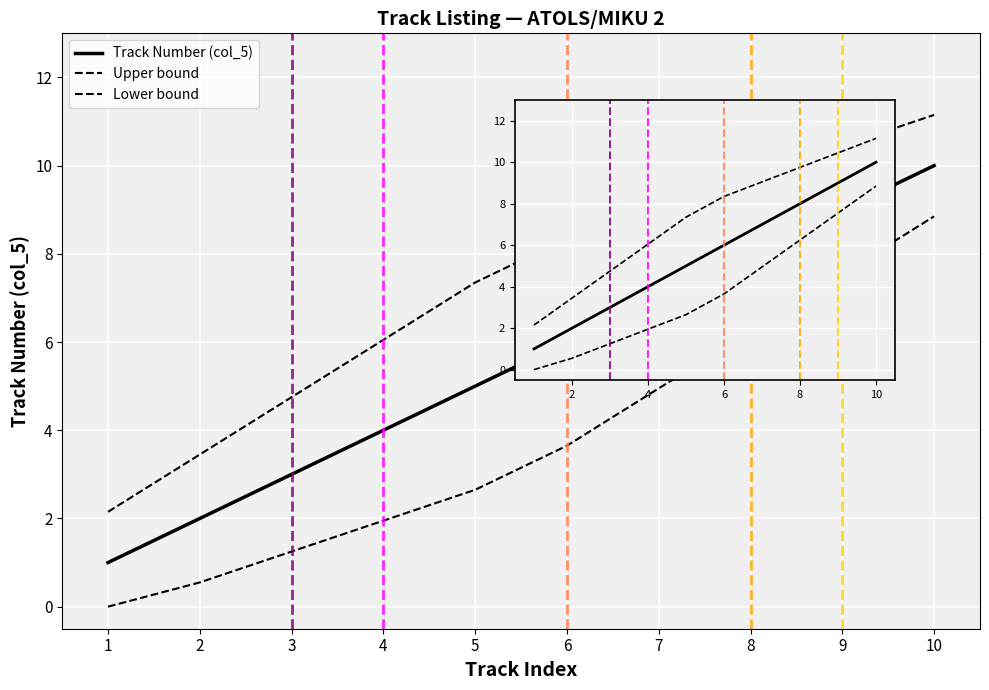

At which label does Track Number (col_5) reach its minimum?

1